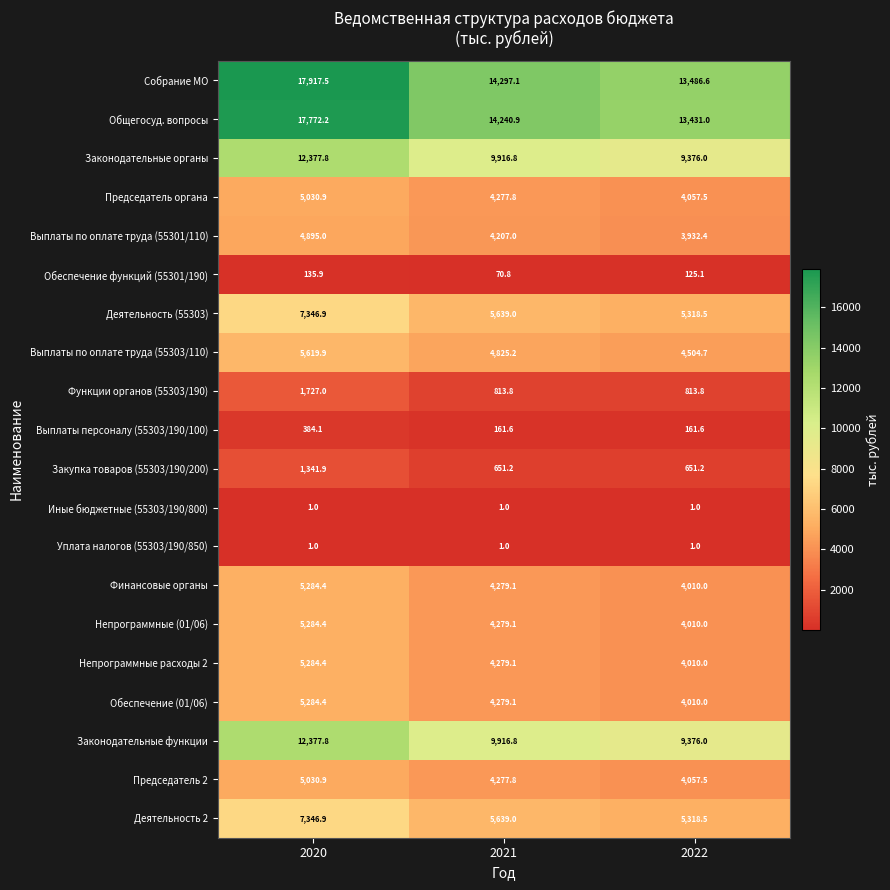

Which series has the widest spread of values?

Собрание МО